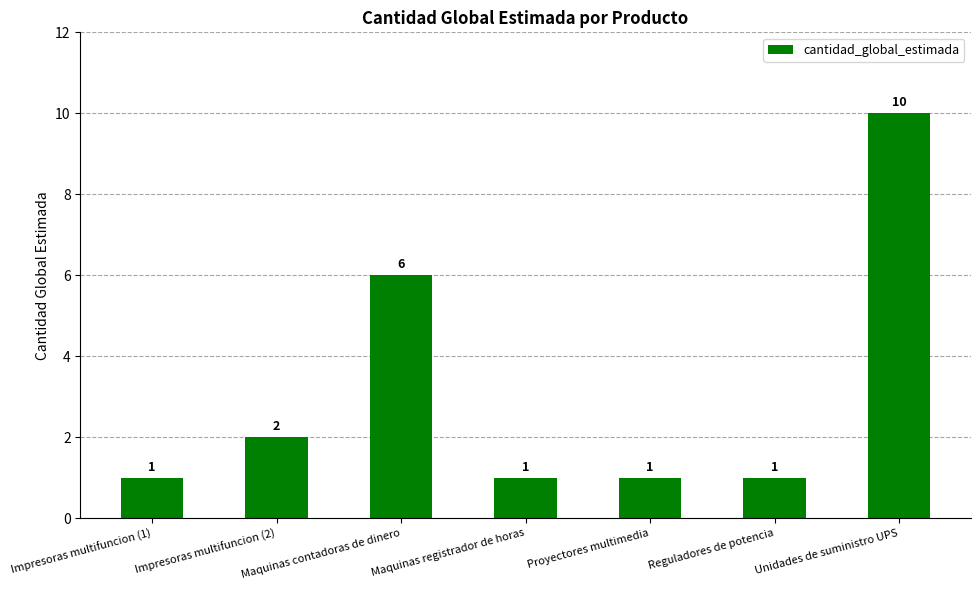

Which label corresponds to the largest value in the chart?

Unidades de suministro UPS